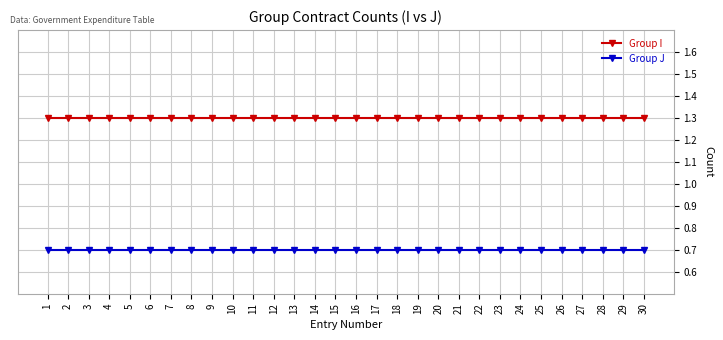

Rank the series at 20 from lowest to highest value.

Group J, Group I